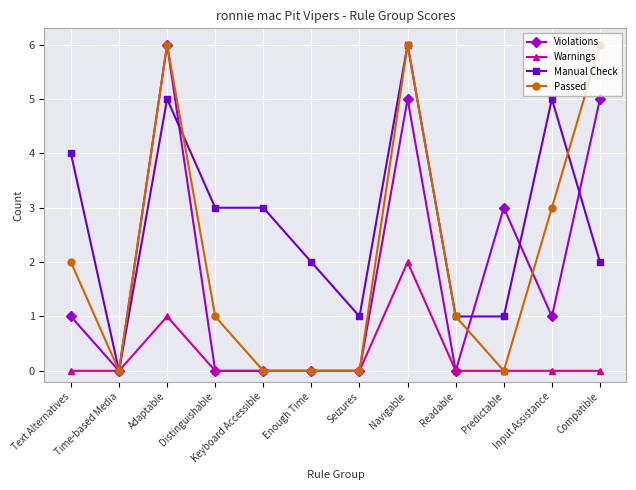

Reading left to right, what are all the values shown in this chart?

Violations: Text Alternatives=1	Time-based Media=0	Adaptable=6	Distinguishable=0	Keyboard Accessible=0	Enough Time=0	Seizures=0	Navigable=5	Readable=0	Predictable=3	Input Assistance=1	Compatible=5
Warnings: Text Alternatives=0	Time-based Media=0	Adaptable=1	Distinguishable=0	Keyboard Accessible=0	Enough Time=0	Seizures=0	Navigable=2	Readable=0	Predictable=0	Input Assistance=0	Compatible=0
Manual Check: Text Alternatives=4	Time-based Media=0	Adaptable=5	Distinguishable=3	Keyboard Accessible=3	Enough Time=2	Seizures=1	Navigable=6	Readable=1	Predictable=1	Input Assistance=5	Compatible=2
Passed: Text Alternatives=2	Time-based Media=0	Adaptable=6	Distinguishable=1	Keyboard Accessible=0	Enough Time=0	Seizures=0	Navigable=6	Readable=1	Predictable=0	Input Assistance=3	Compatible=6